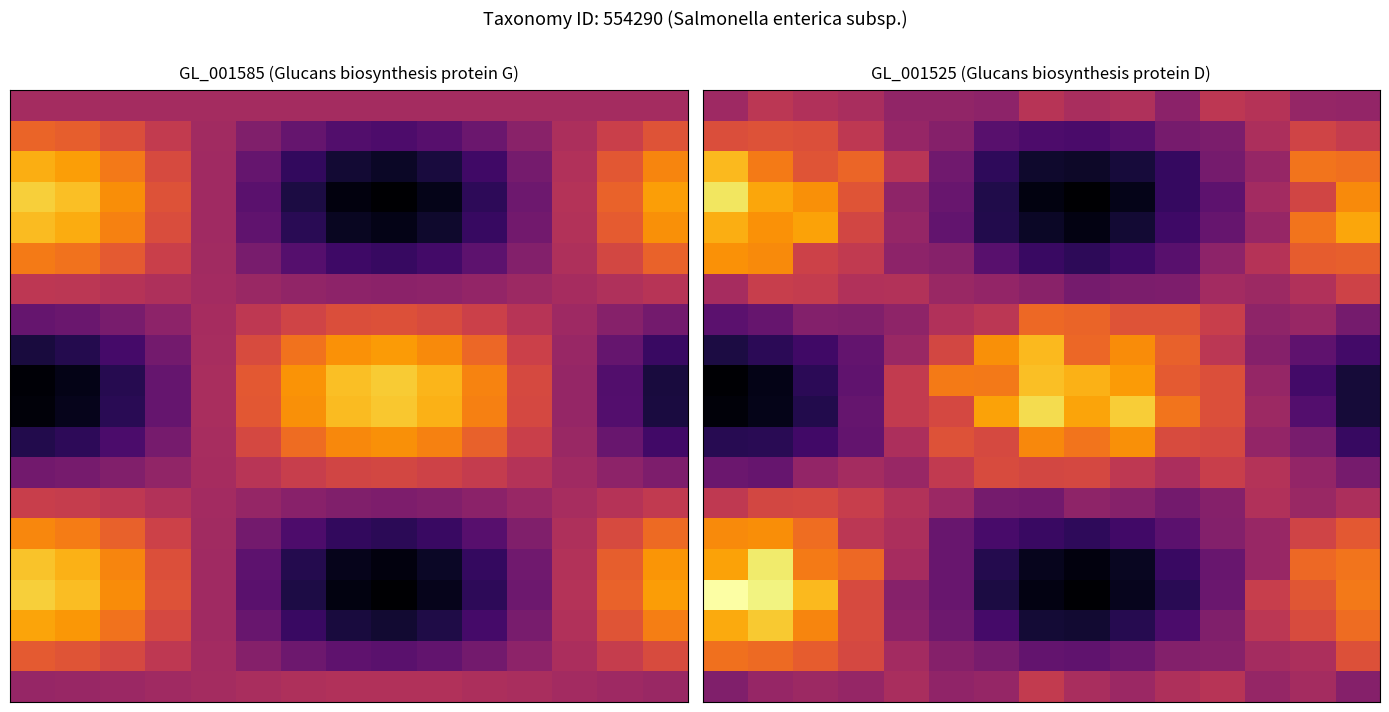

Count the number of data series in this chart.

20